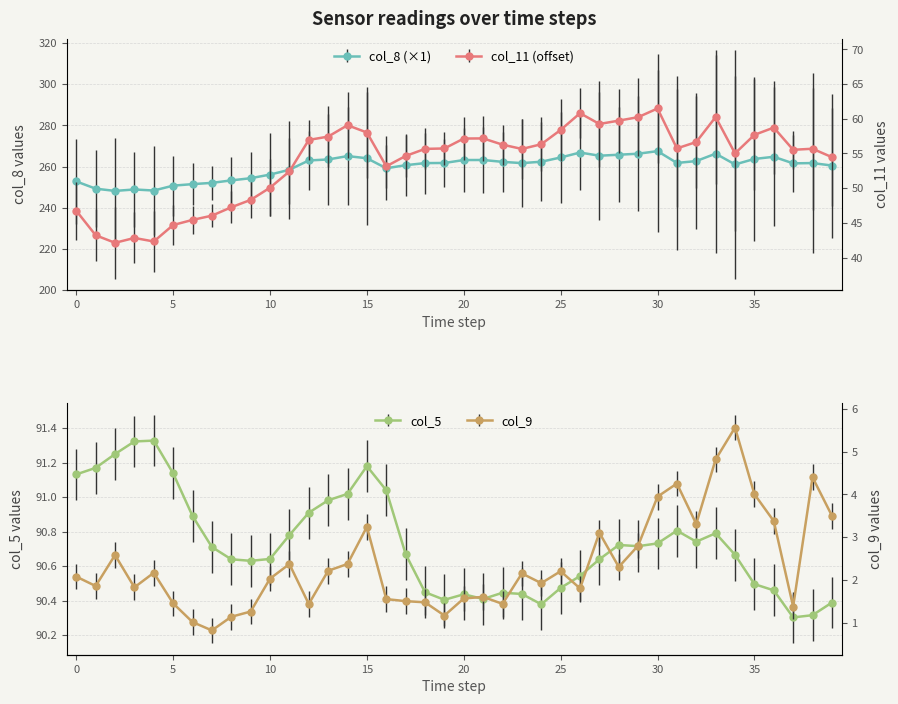

Where is the first local maximum for col_5?

4